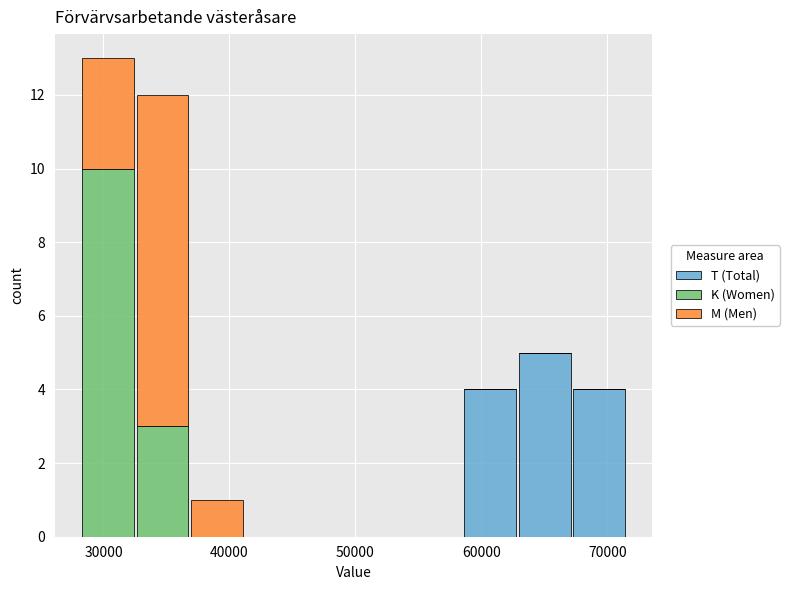

Which range on the x-axis has the tallest stacked bar (by total height)?

28000 to 33000